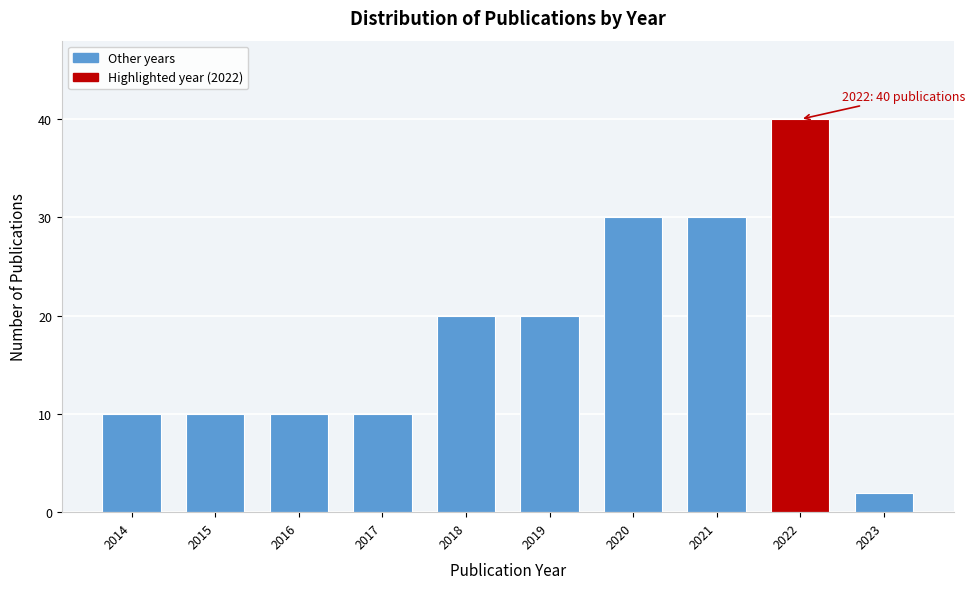

Reading left to right, transcribe all the data shown in this chart.

2014=10	2015=10	2016=10	2017=10	2018=20	2019=20	2020=30	2021=30	2022=40	2023=2